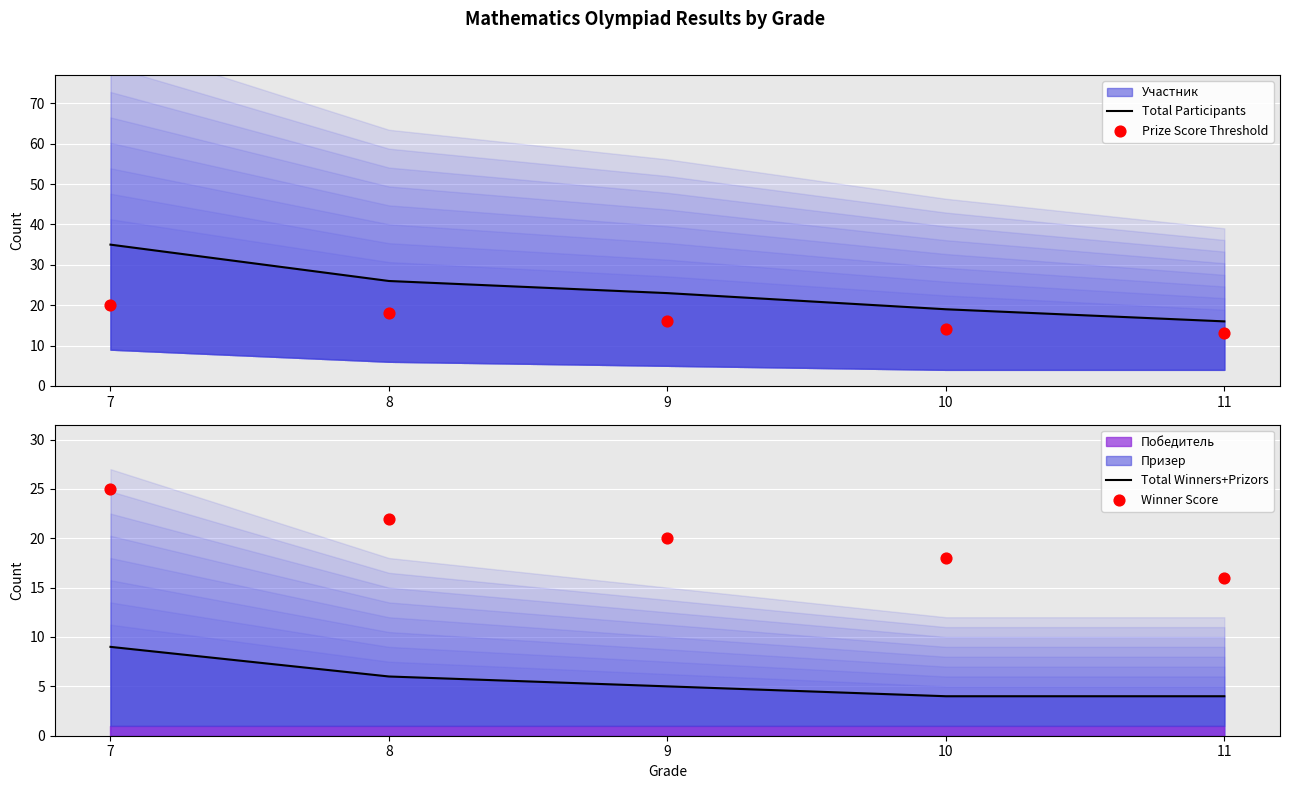

Which series reaches the maximum Y coordinate?

Total Participants